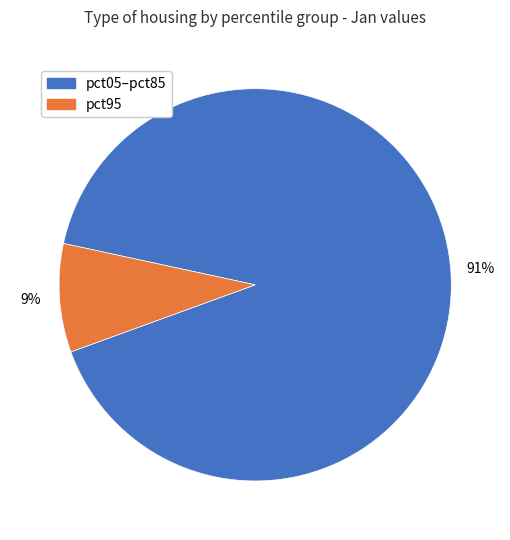

To the nearest percent, what portion does pct05–pct85 represent?

91%